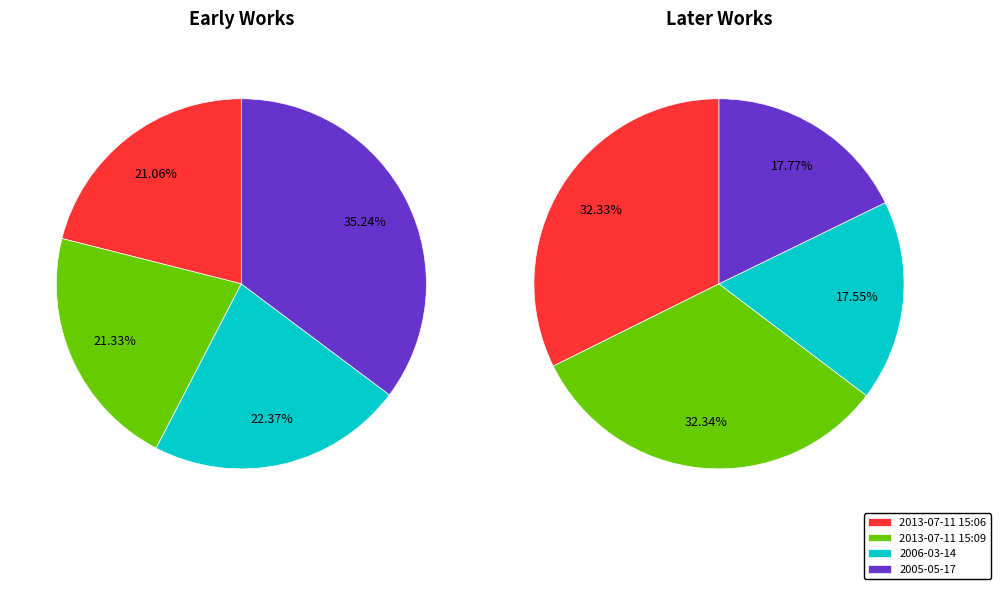

To the nearest percent, what is the combined percentage of 0 and 3?

56%